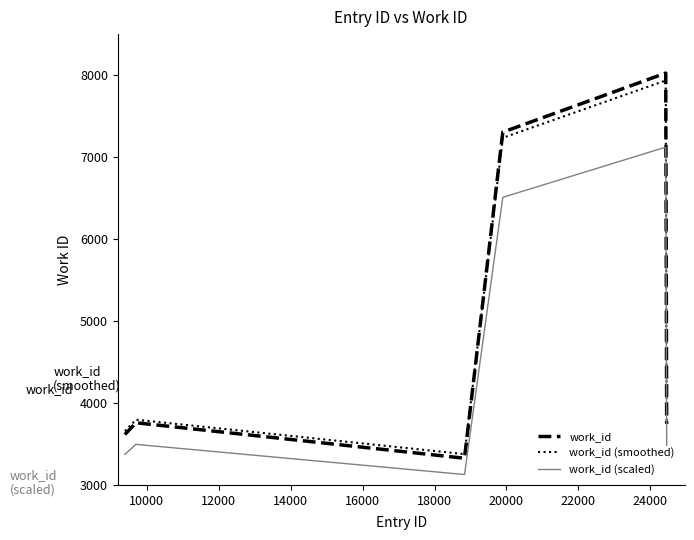

True or false: work_id and work_id (scaled) intersect in this chart.

False